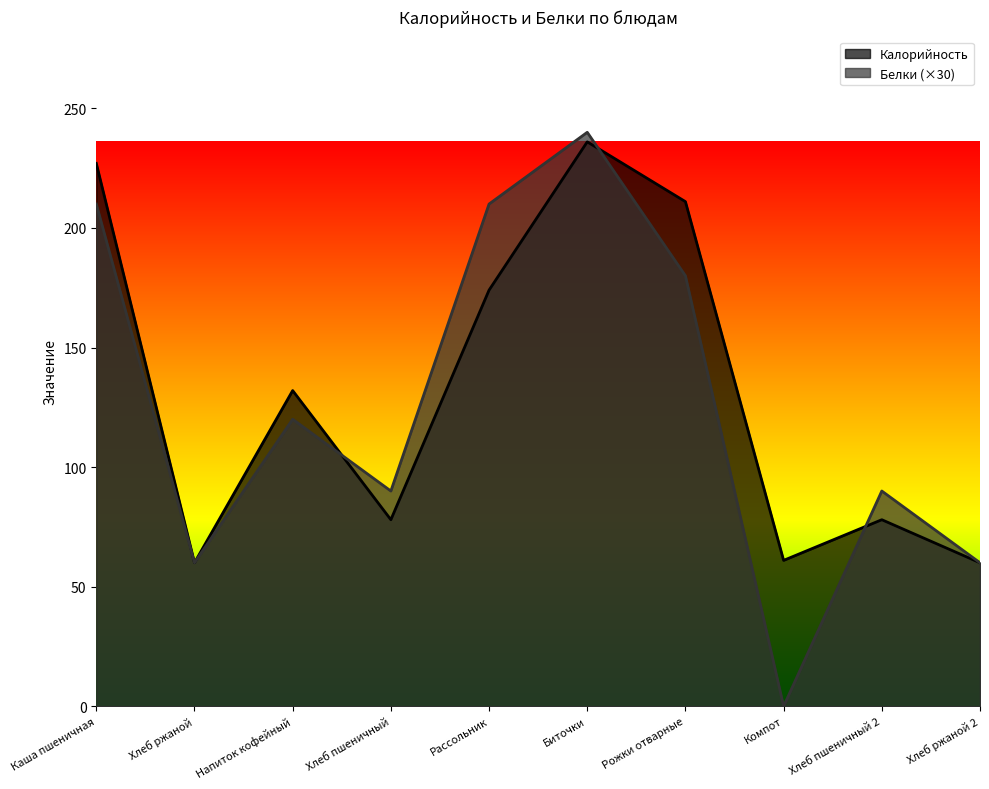

What is the approximate value of Белки at Хлеб пшеничный, to the nearest 50?

100